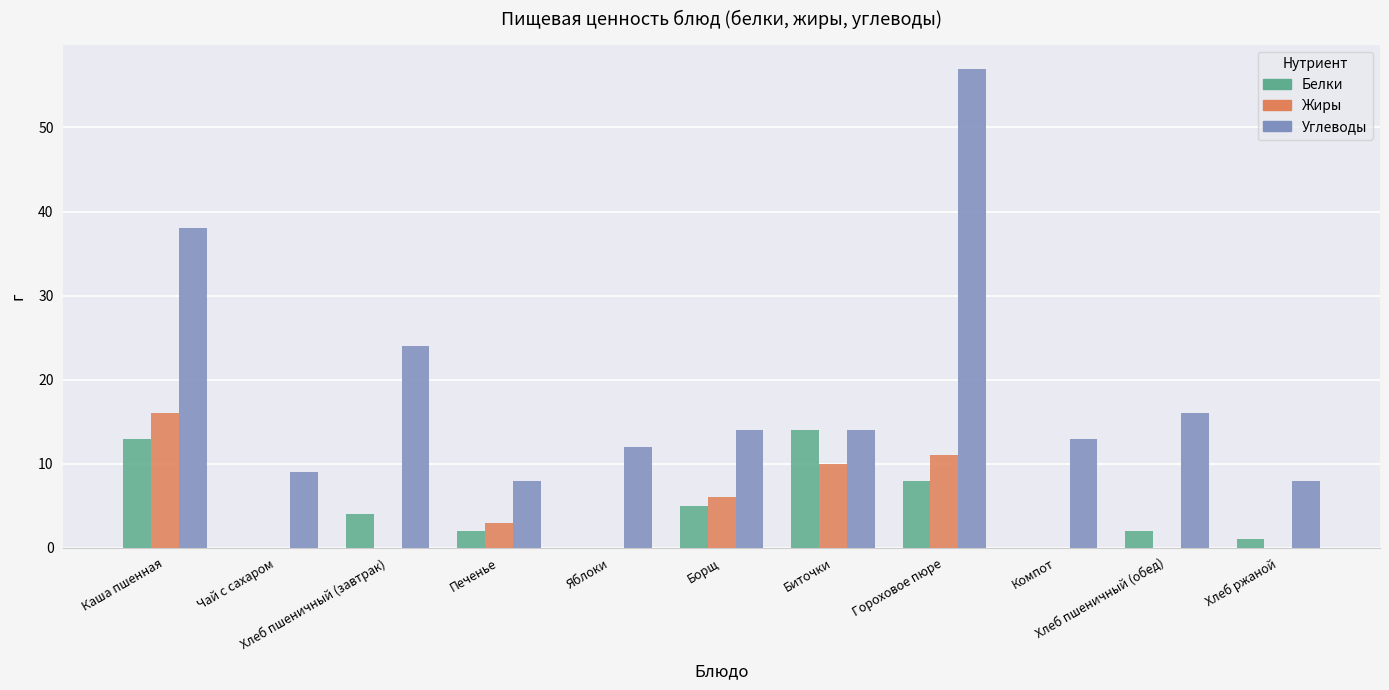

Reading left to right, list all the values displayed in this chart.

Белки: 13	0	4	2	0	5	14	8	0	2	1
Жиры: 16	0	0	3	0	6	10	11	0	0	0
Углеводы: 38	9	24	8	12	14	14	57	13	16	8